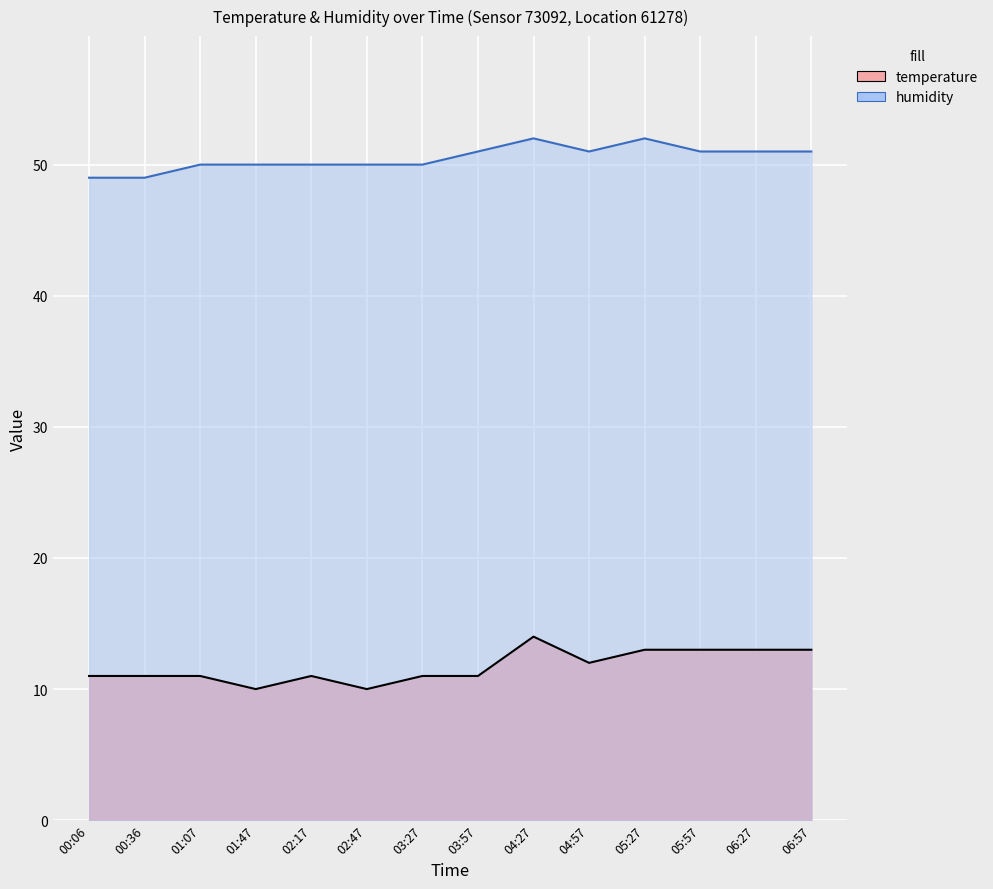

What is the label of the 7th point from the left?

03:27